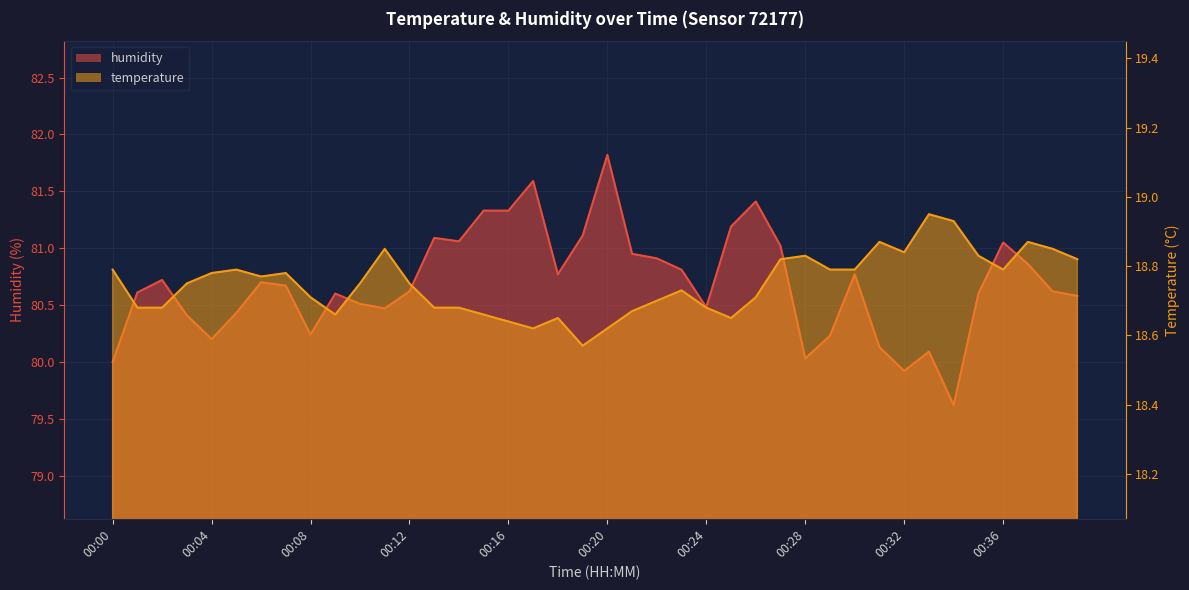

Reading left to right, list all the values displayed in this chart.

temperature: 18.8	18.7	18.7	18.8	18.8	18.8	18.8	18.8	18.7	18.7	18.8	18.9	18.8	18.7	18.7	18.7	18.6	18.6	18.6	18.6	18.6	18.7	18.7	18.7	18.7	18.6	18.7	18.8	18.8	18.8	18.8	18.9	18.8	18.9	18.9	18.8	18.8	18.9	18.9	18.8
humidity: 80.0	80.6	80.7	80.4	80.2	80.4	80.7	80.7	80.2	80.6	80.5	80.5	80.6	81.1	81.1	81.3	81.3	81.6	80.8	81.1	81.8	81.0	80.9	80.8	80.5	81.2	81.4	81.0	80.0	80.2	80.8	80.1	79.9	80.1	79.6	80.6	81.0	80.9	80.6	80.6